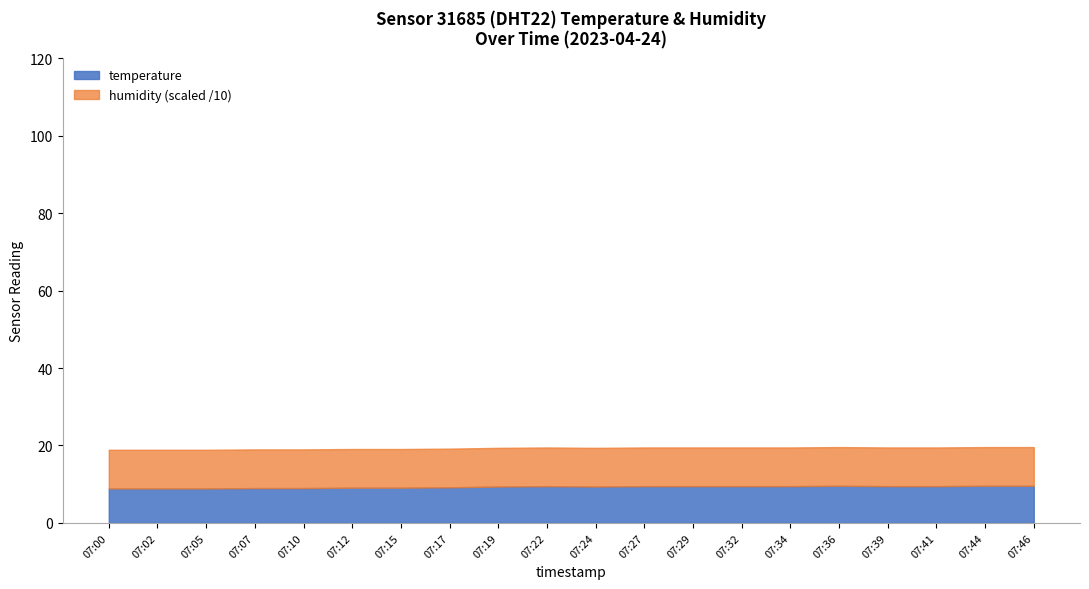

List the series in order of their overall mean, highest first.

humidity, temperature